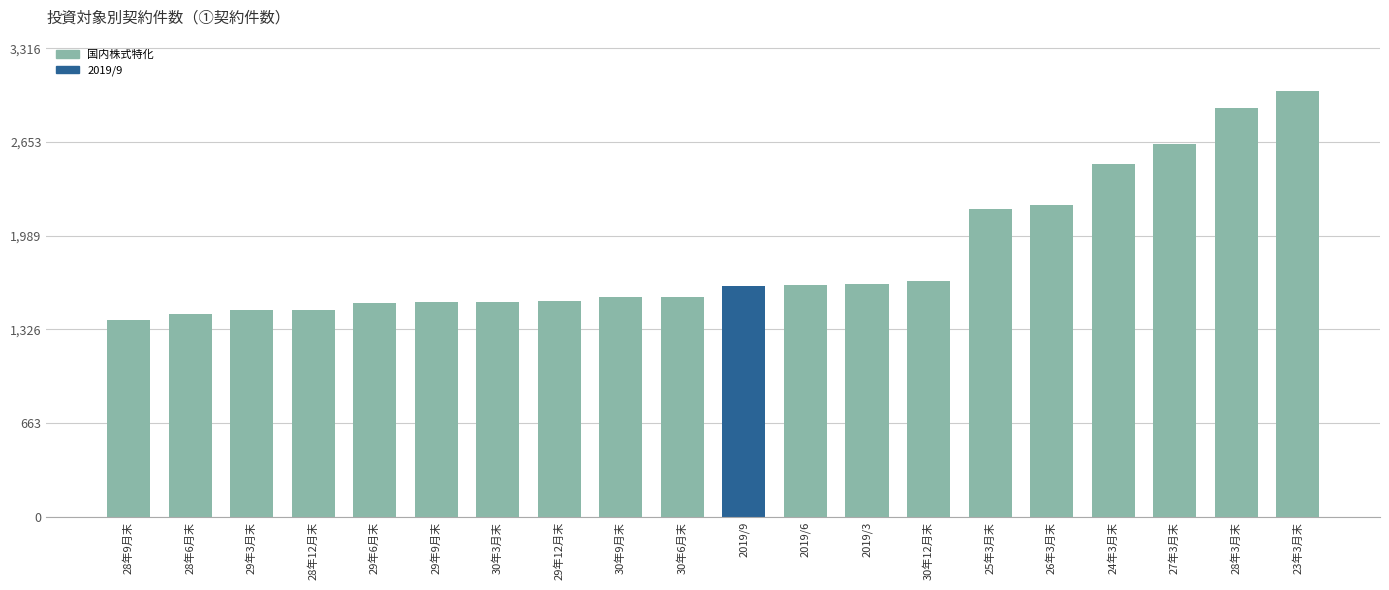

What is the greatest value displayed?

3015